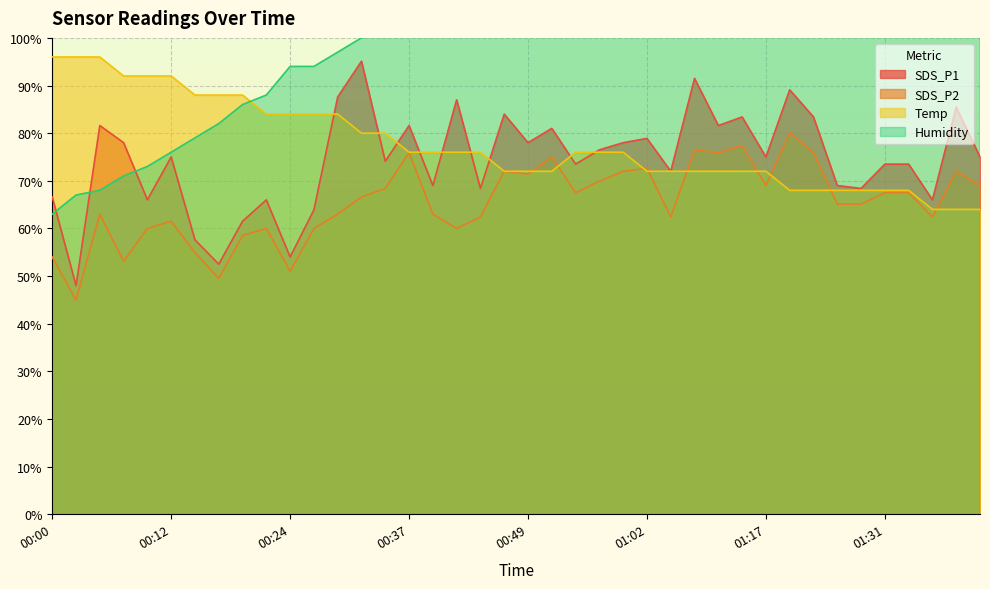

What is the label of the 25th point from the right?

00:37